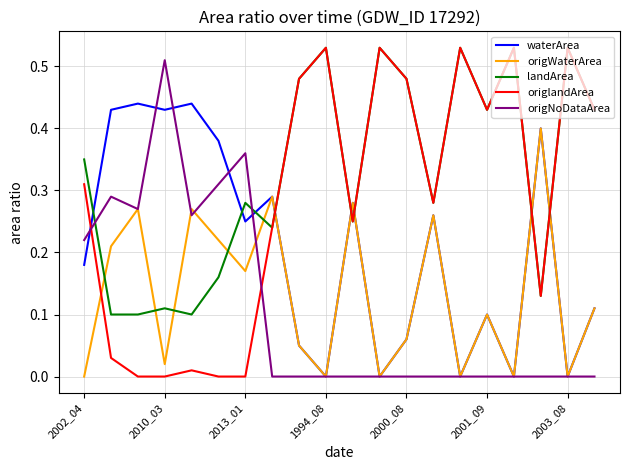

Which series has the largest total across all categories?

landArea